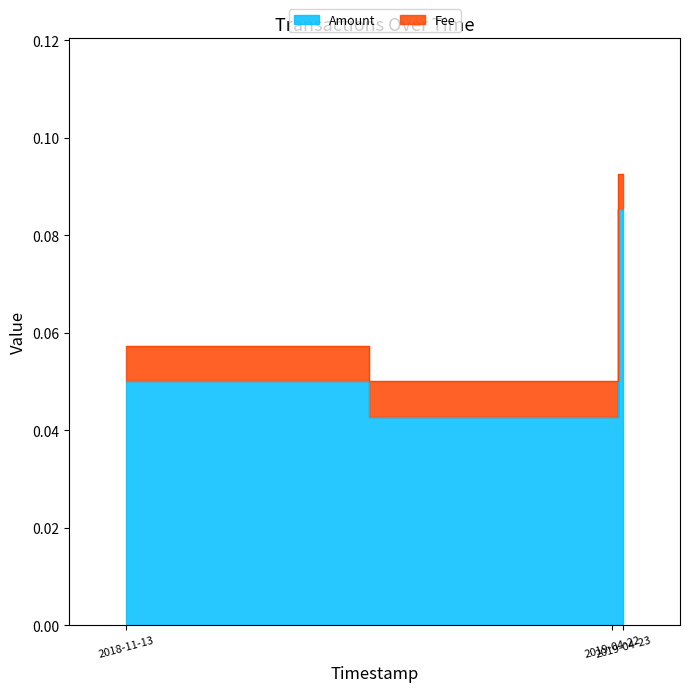

At which category is the sum across all series the highest?

2019-04-23 08:43:10